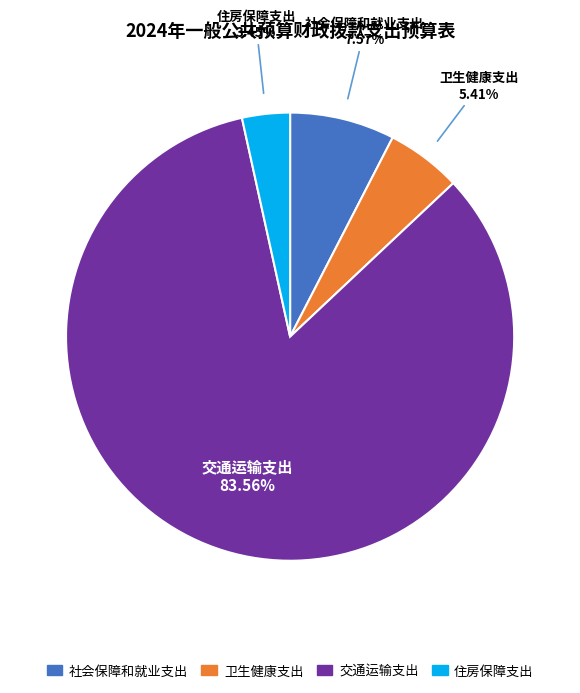

Which has a higher value, 交通运输支出 or 住房保障支出?

交通运输支出